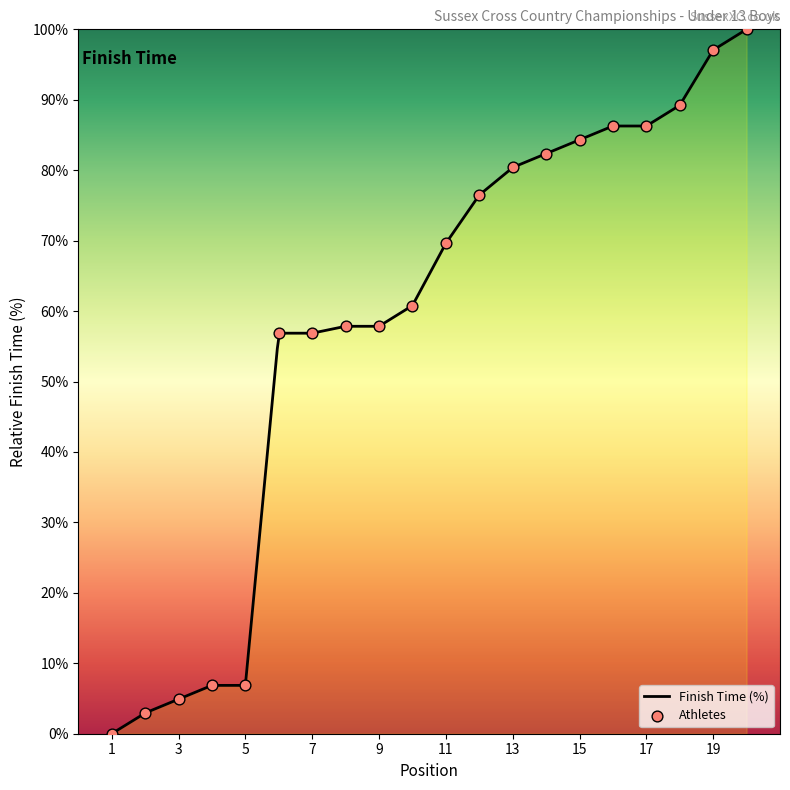

What is the change in value from 5 to 6?

+50.0